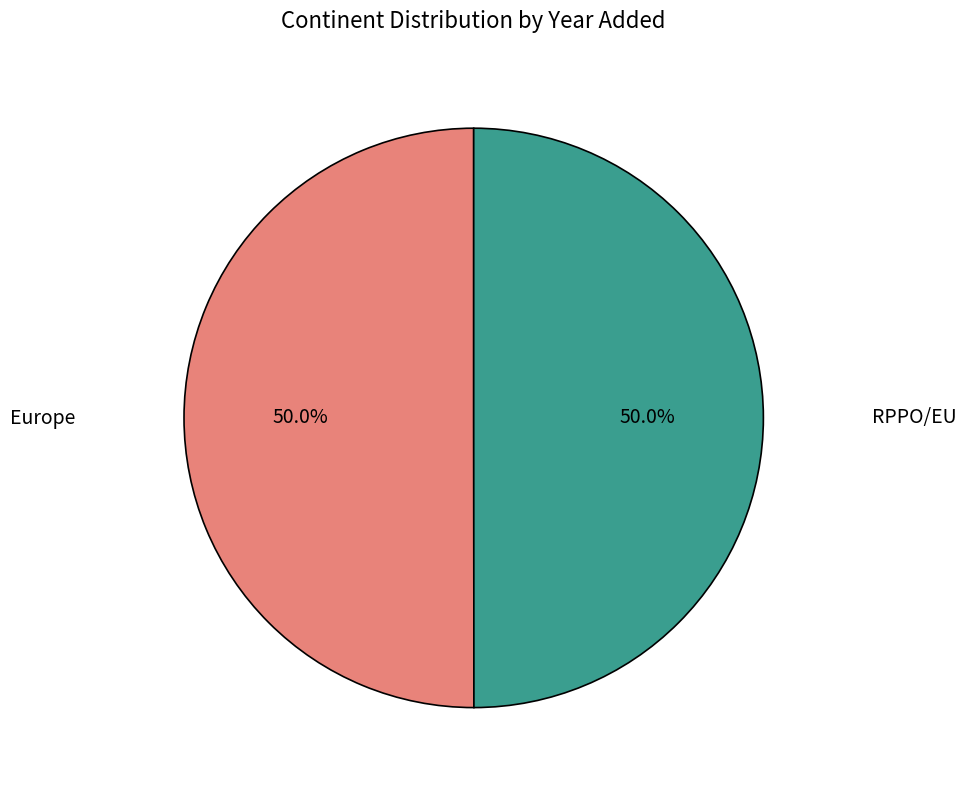

True or false: RPPO/EU accounts for 64% of the total.

False